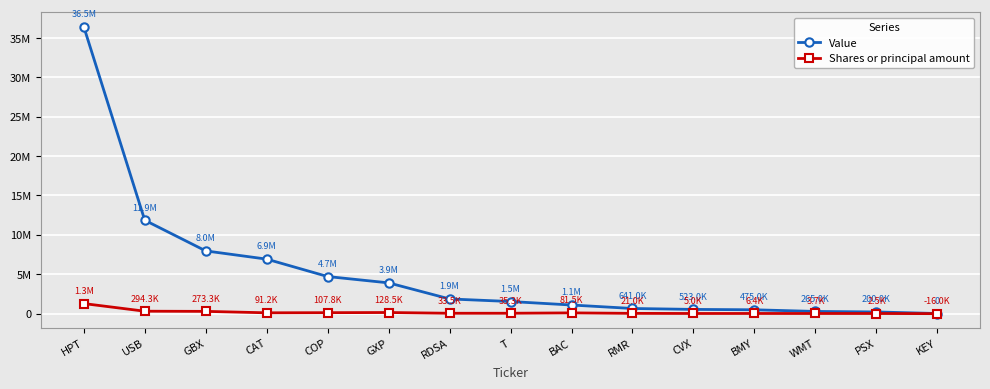

True or false: Value has more than 0 interior local peaks.

False